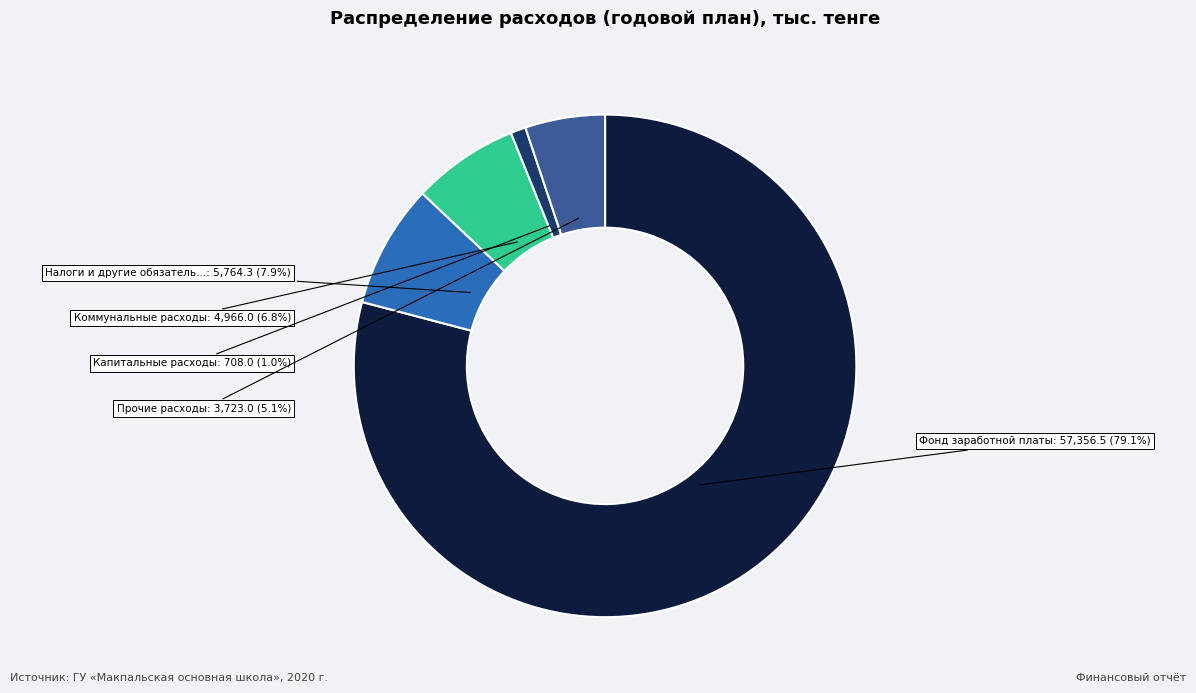

To the nearest percent, what is the difference between the largest and smallest slice percentages?

78%